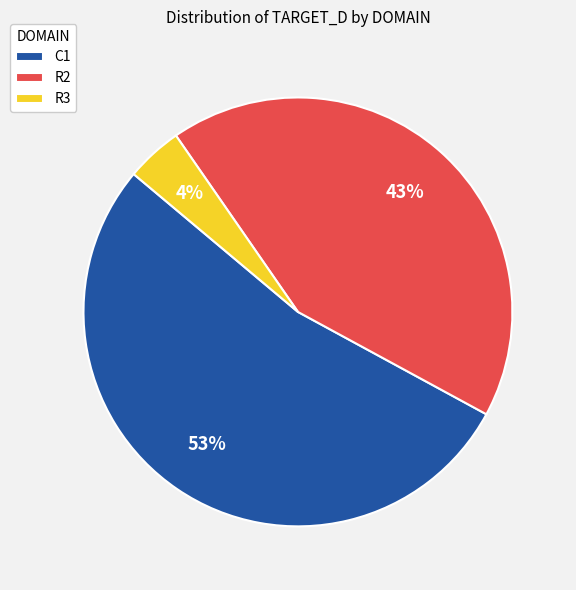

True or false: R3 accounts for 16% of the total.

False